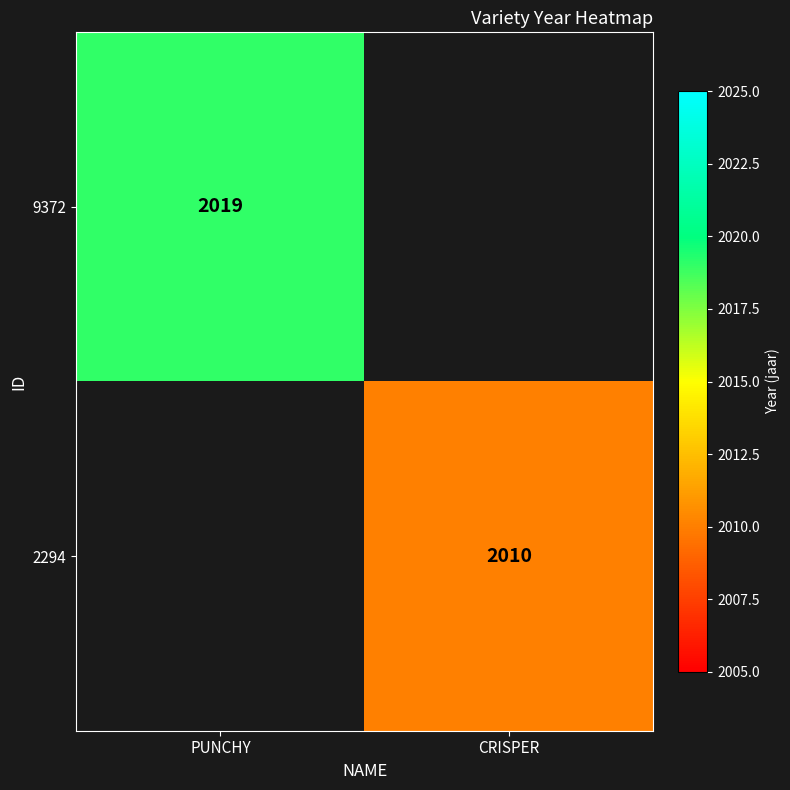

The value of 2294 at CRISPER is 3018. True or false?

False